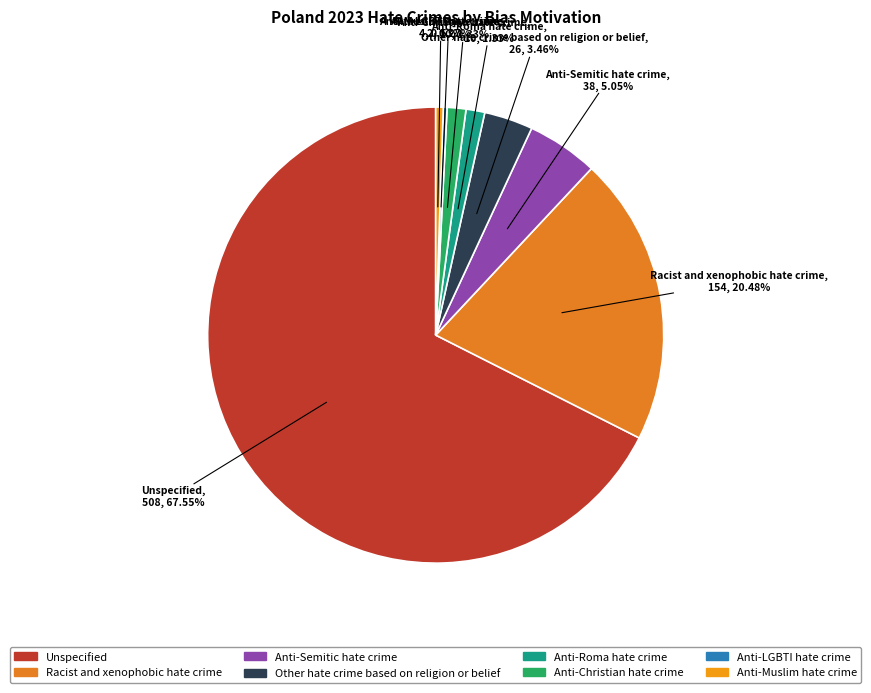

Which slice represents more than half of the pie?

Unspecified